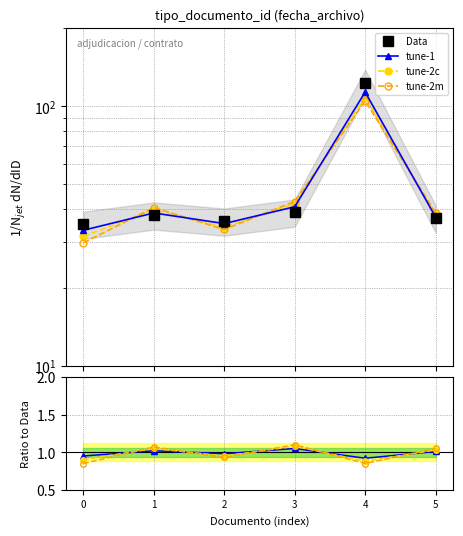

Rank the series at 4 from highest to lowest value.

Data, tune-1, tune-2c, tune-2m